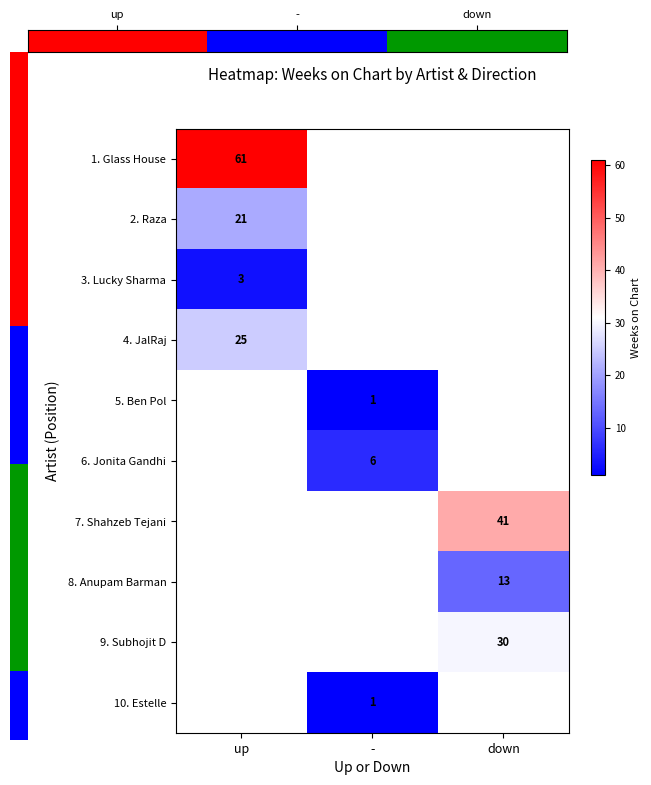

What is the smallest value displayed?

1.0